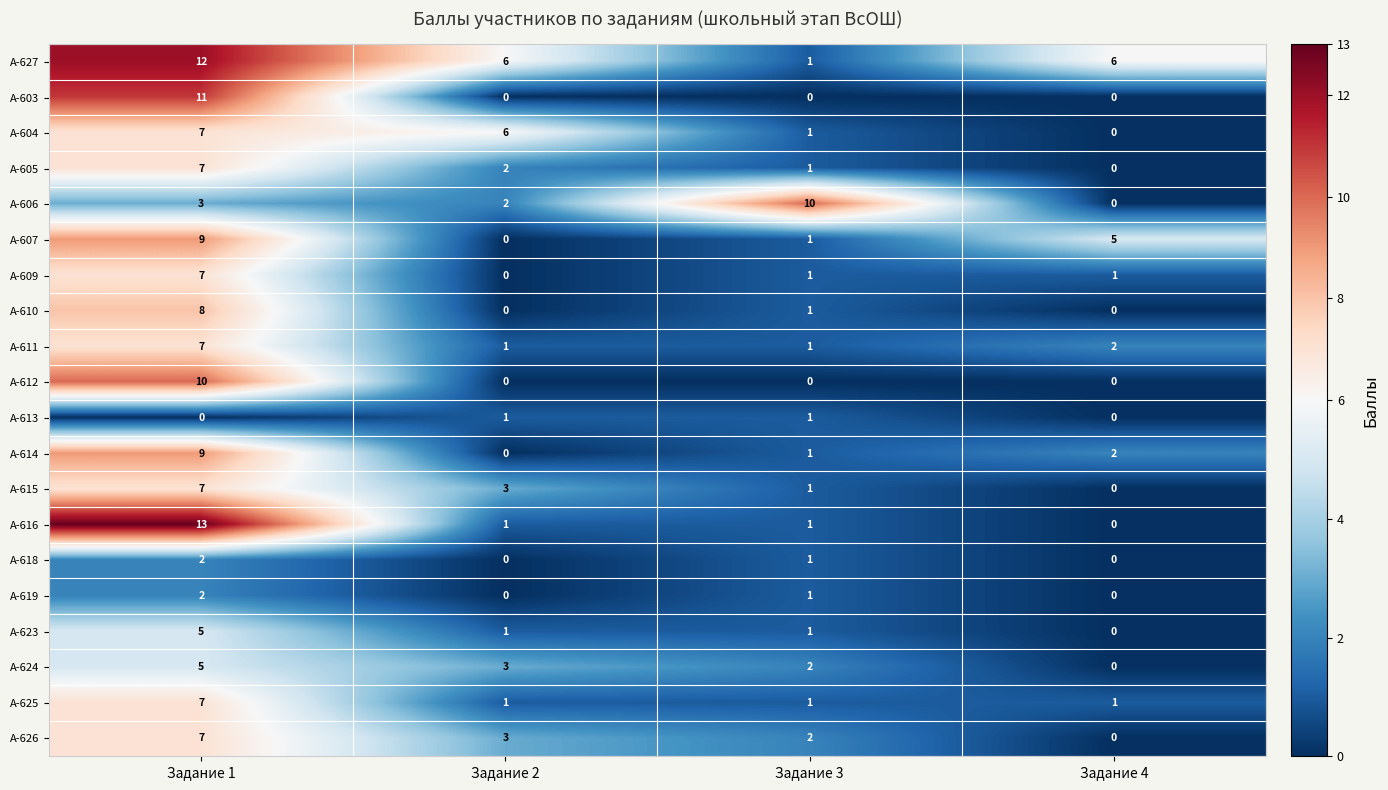

At how many categories does at least one series exceed 5?

4